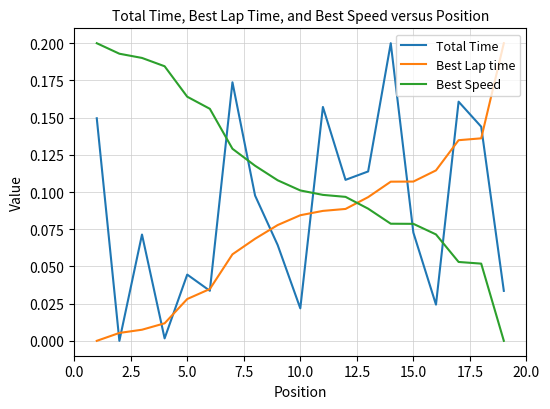

List the series in order of their overall mean, highest first.

Best Speed, Total Time, Best Lap time